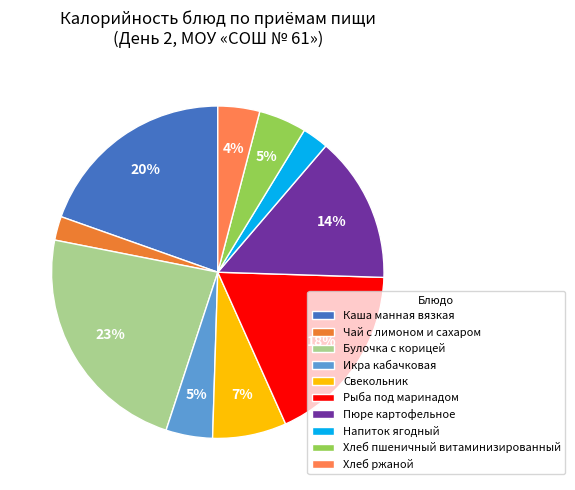

How many slices are in this pie chart?

10